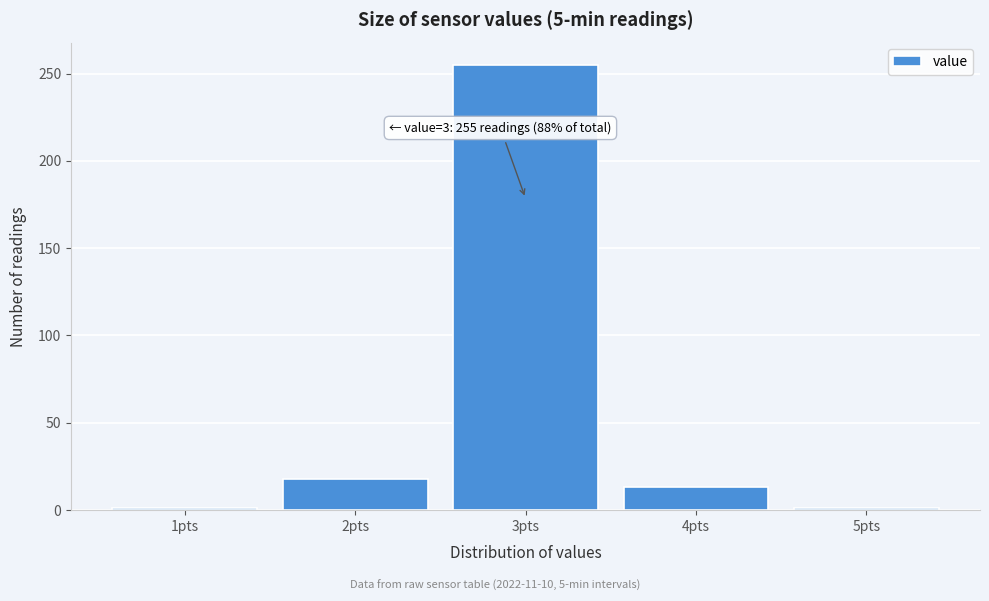

Over which range of the x-axis is the bar tallest?

2.5 to 3.5